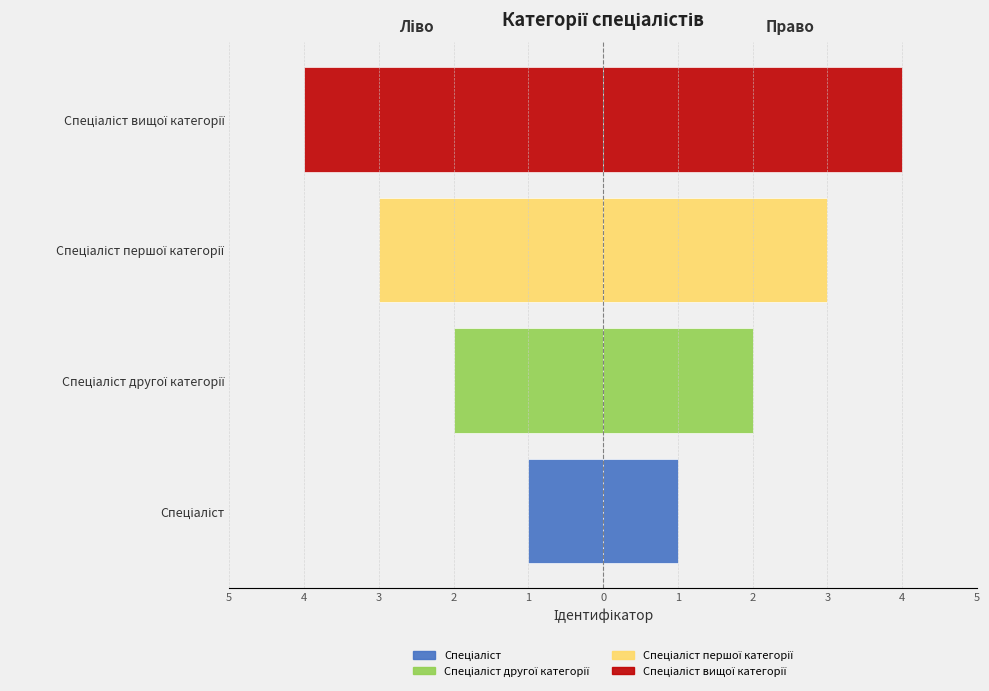

Reading right to left, what are all the values shown in this chart?

Ідентифікатор (ліво): -4	-3	-2	-1
Ідентифікатор (право): 4	3	2	1